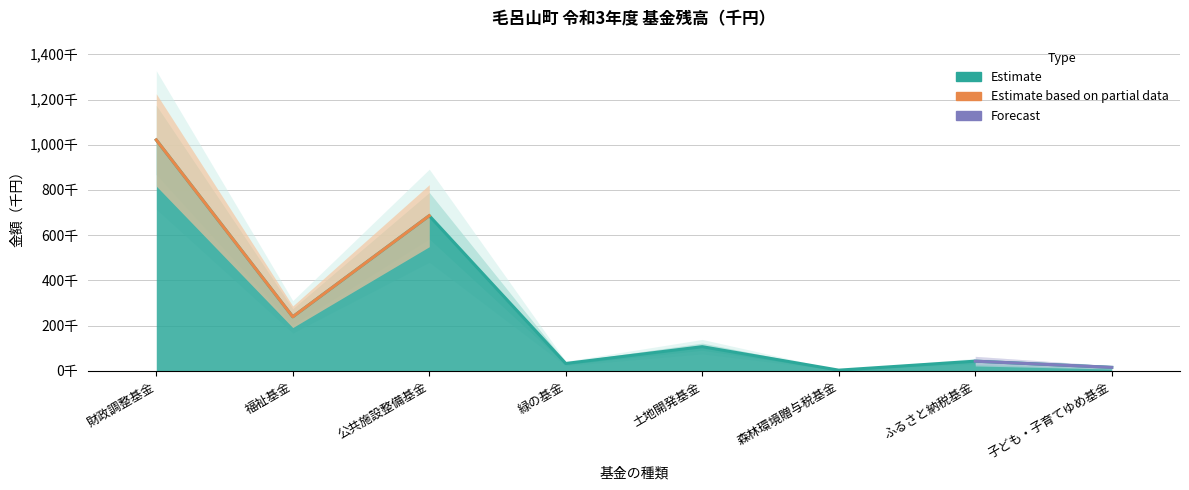

Reading left to right, what are all the values shown in this chart?

財政調整基金=1021321	福祉基金=238915	公共施設整備基金=686118	緑の基金=32262	土地開発基金=106620	森林環境贈与税基金=2755	ふるさと納税基金=42563	子ども・子育てゆめ基金=15030